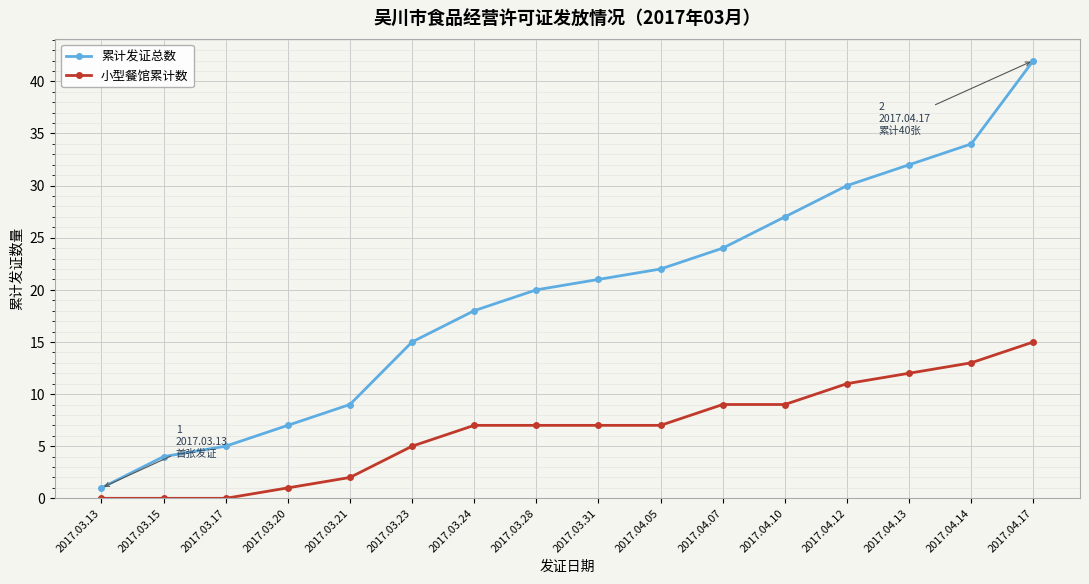

What is the highest value of the 小型餐馆累计数 series?

15